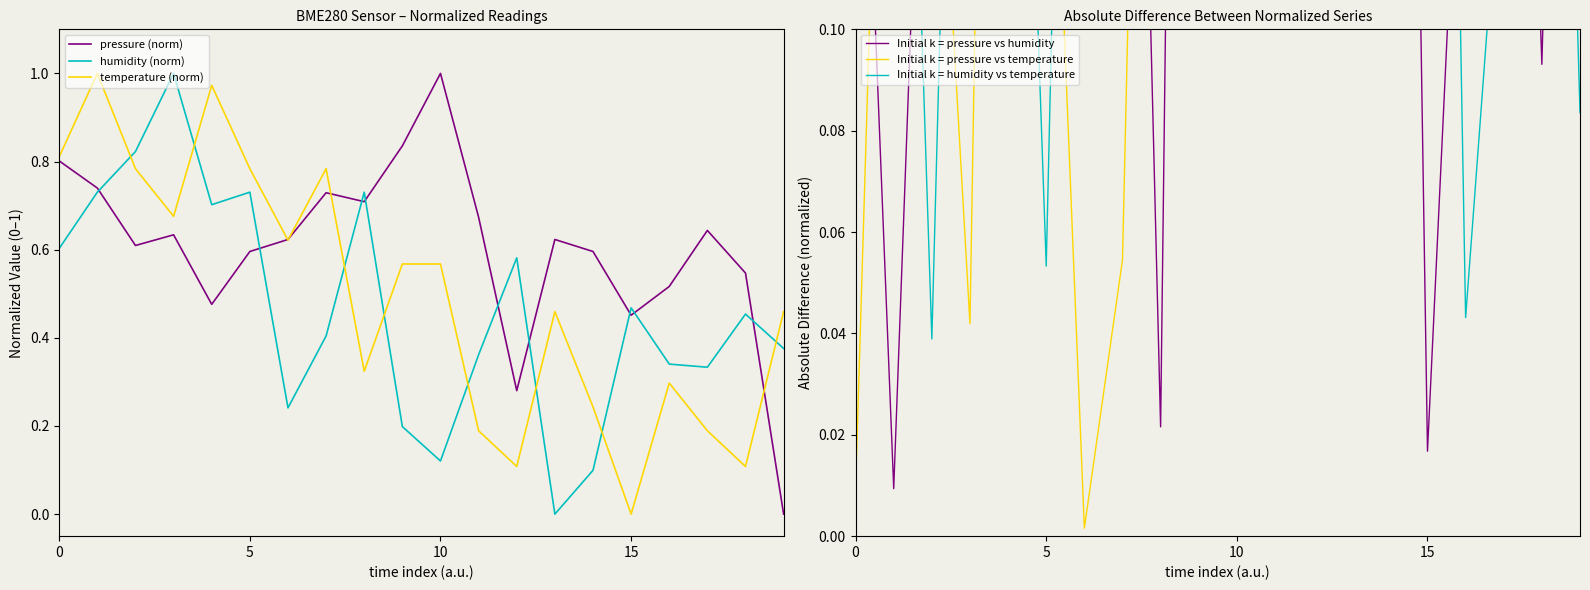

What are all the series names shown in the legend?

pressure (norm), humidity (norm), temperature (norm), Initial k = pressure vs humidity, Initial k = pressure vs temperature, Initial k = humidity vs temperature